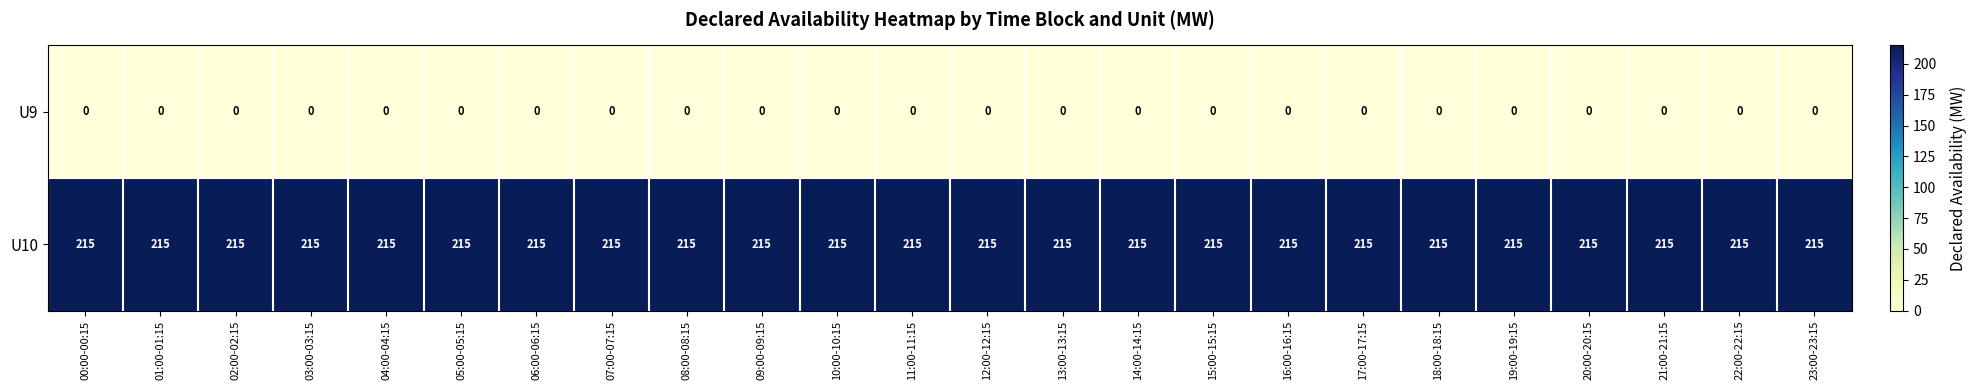

What is the difference between the highest and lowest values at 07:00-07:15?

215